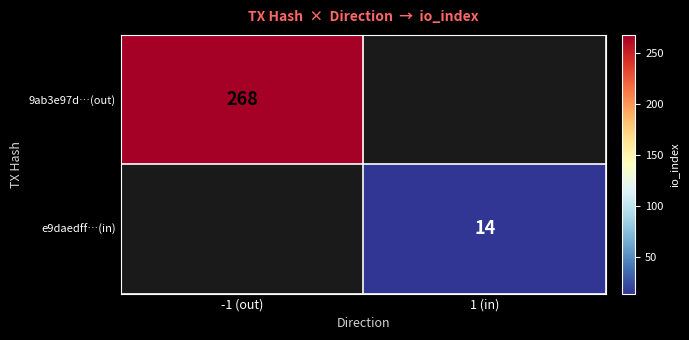

Which category has the highest value across all series?

-1 (out)